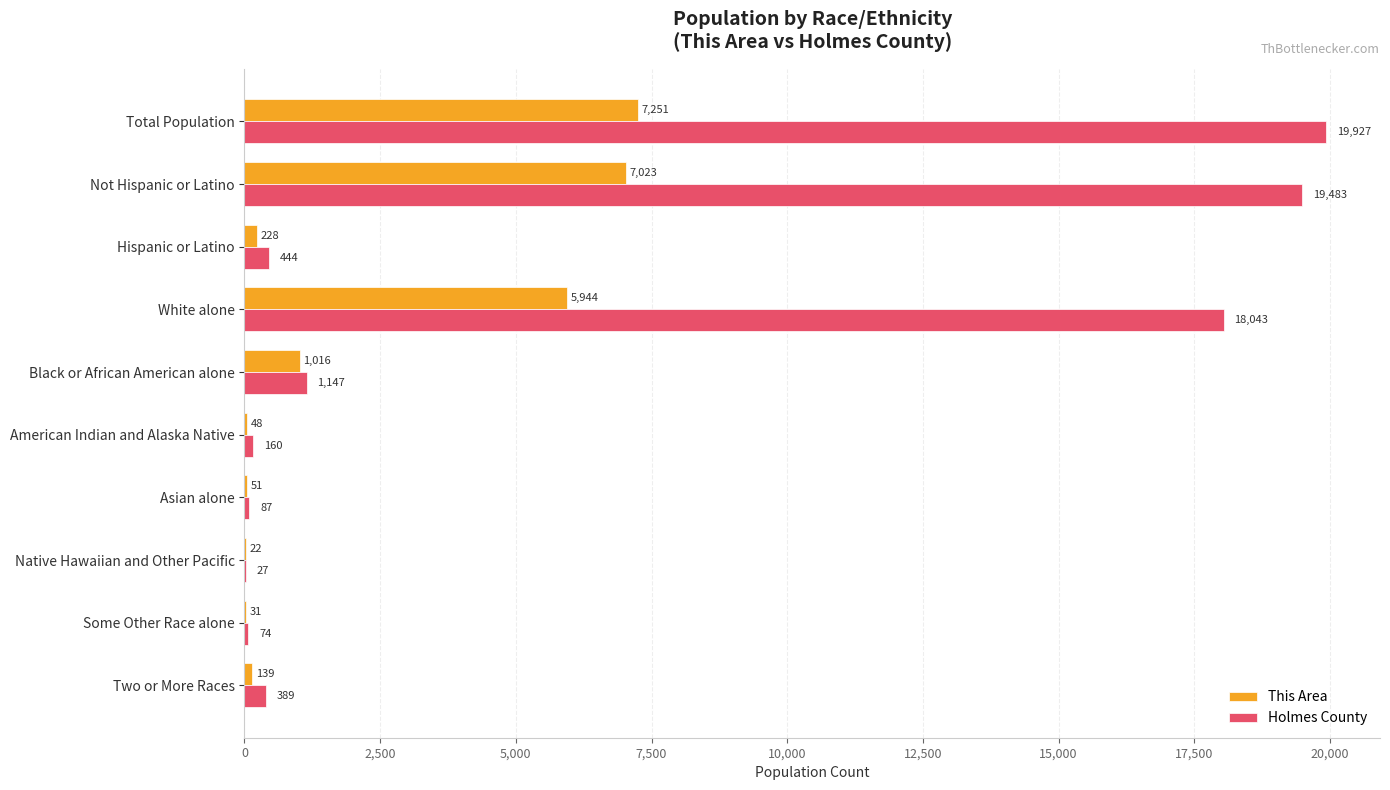

How many distinct data groups are displayed?

2